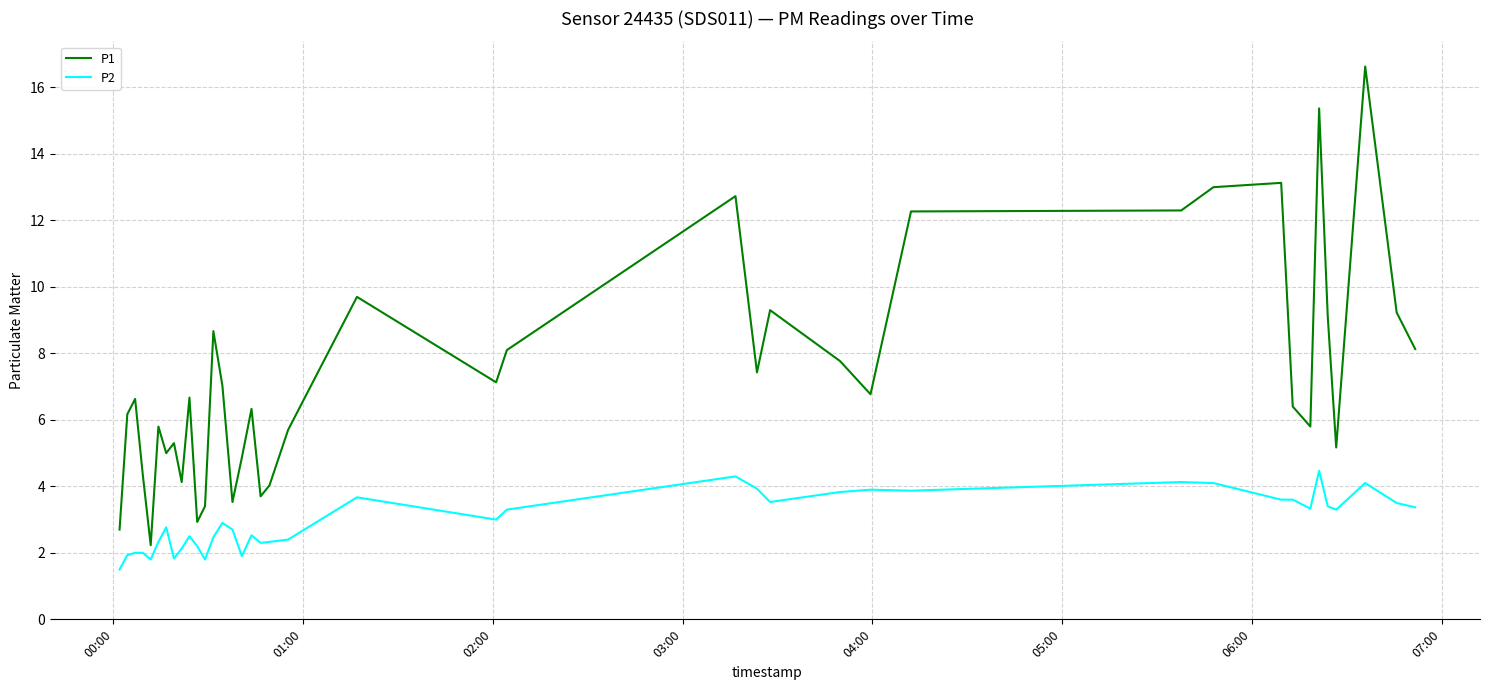

What is the maximum value shown in the chart?

16.6